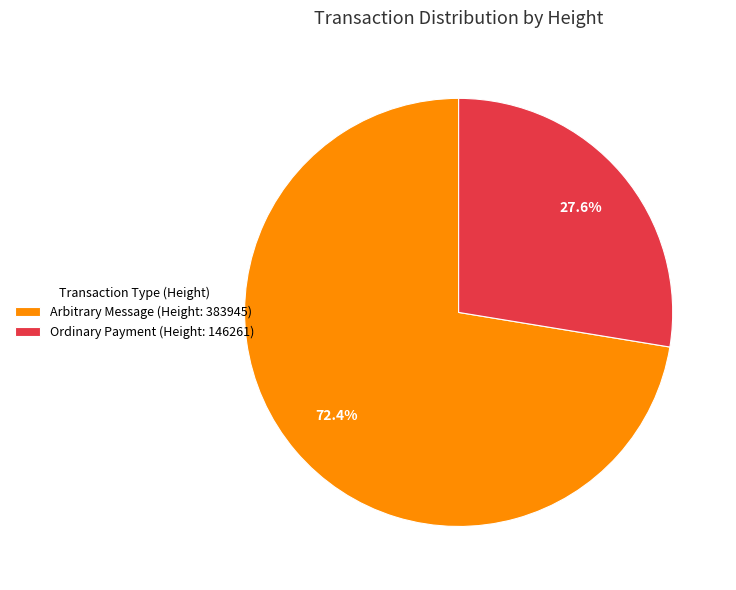

What is the ratio of the value at Arbitrary Message (Height: 383945) to the value at Ordinary Payment (Height: 146261)?

2.6